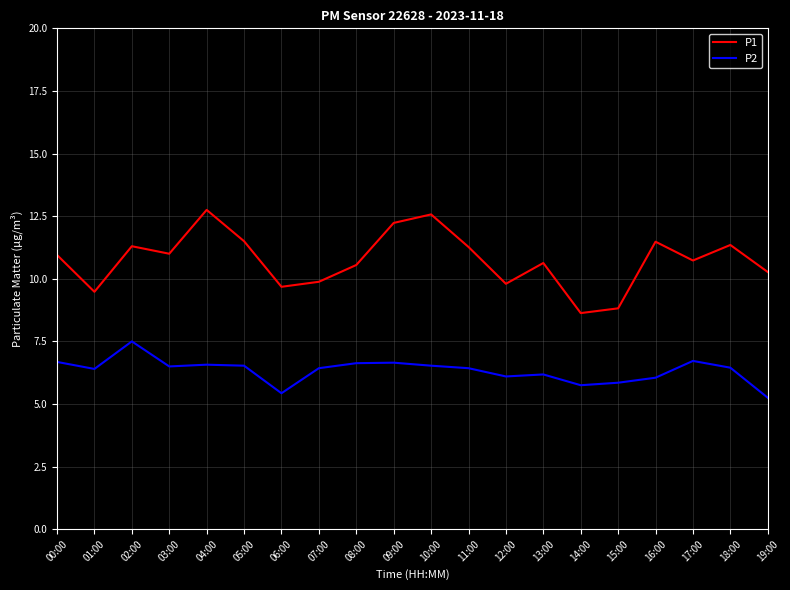

Count the number of data series in this chart.

2